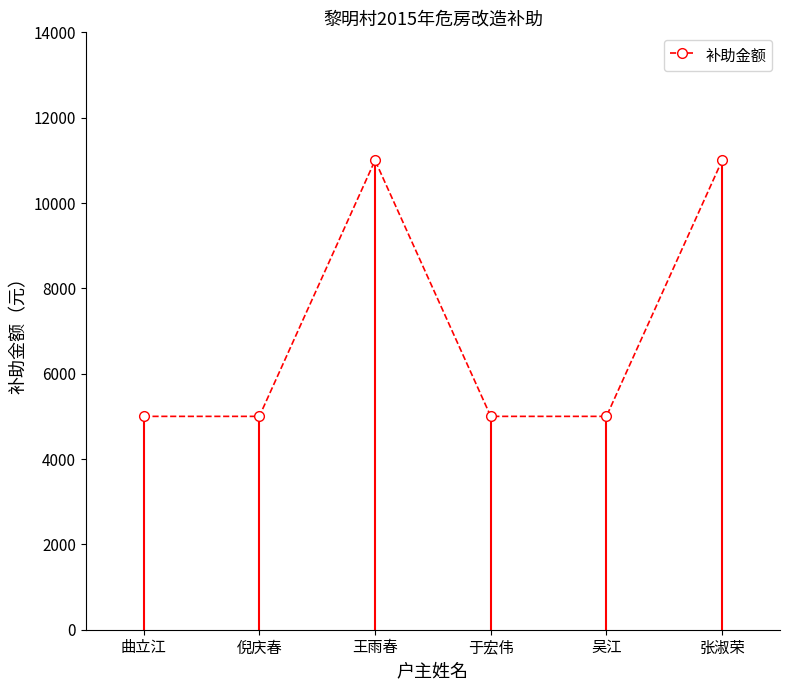

What is the change in value from 王雨春 to 于宏伟?

-6000